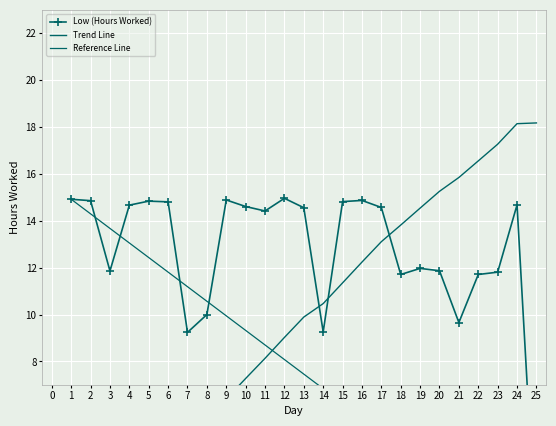

Is the value of Reference Line at 3 greater than the value of Trend Line at 11?

Yes